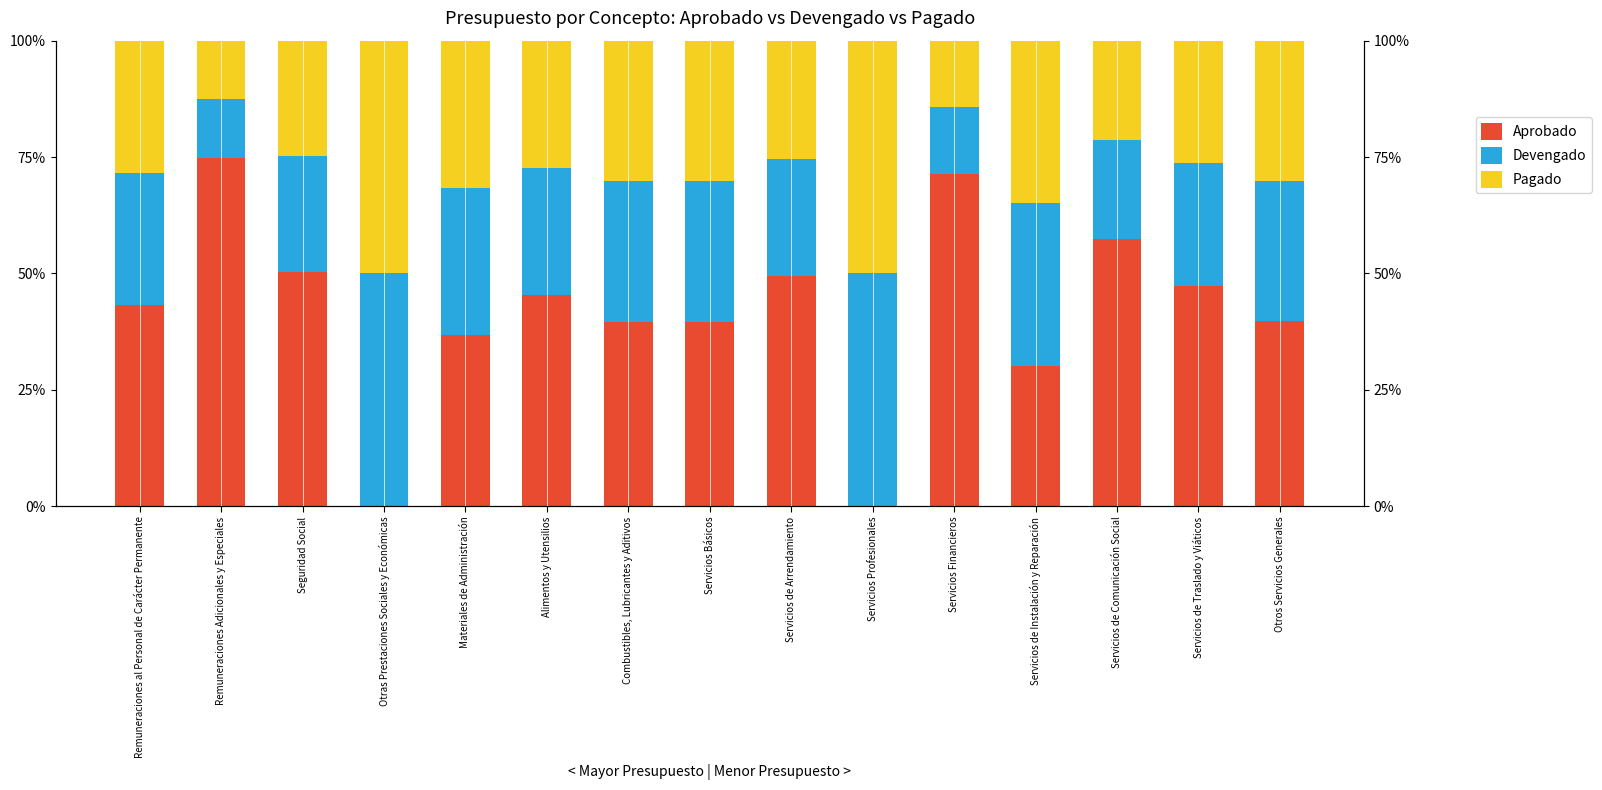

What is the sum of the Aprobado values at Servicios de Traslado y Viáticos and Seguridad Social?

1.0